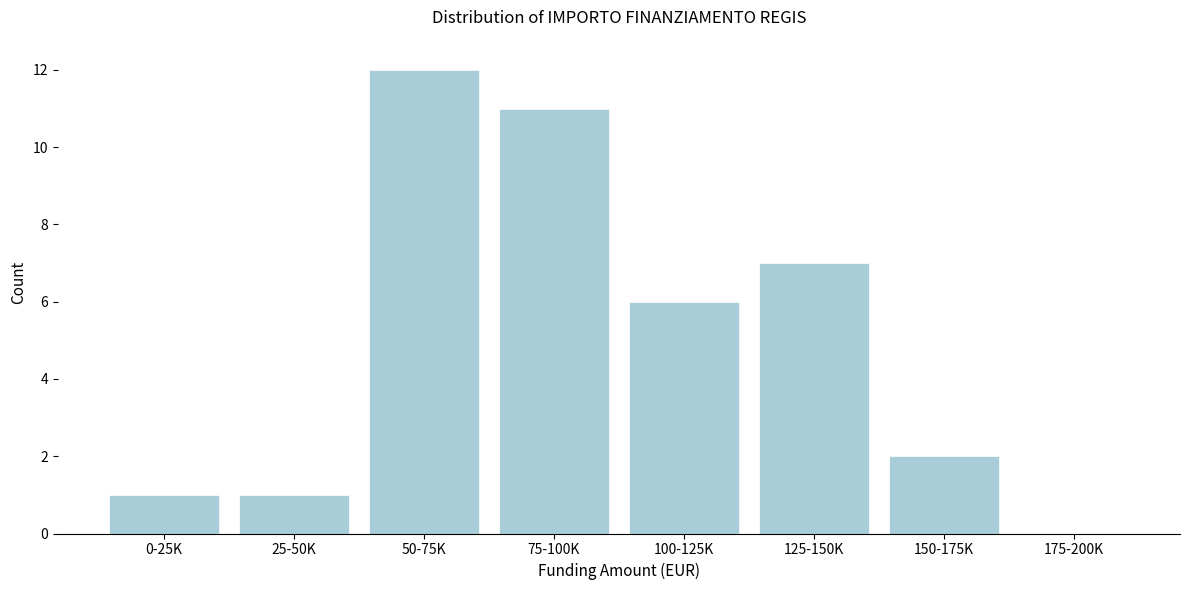

Reading right to left, transcribe all the data shown in this chart.

175-200K=0	150-175K=2	125-150K=7	100-125K=6	75-100K=11	50-75K=12	25-50K=1	0-25K=1